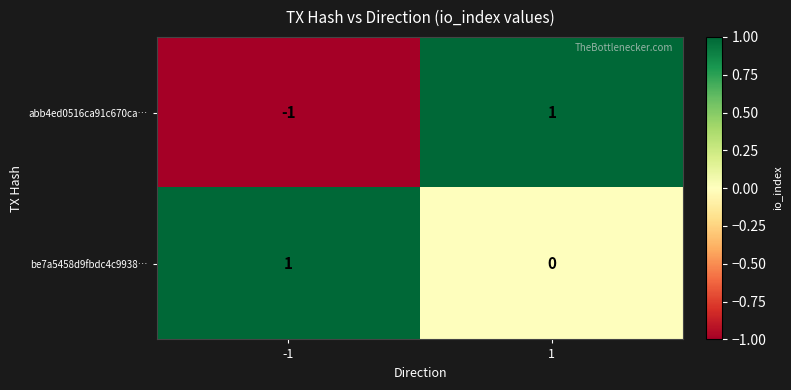

What is the minimum value shown in the chart?

-1